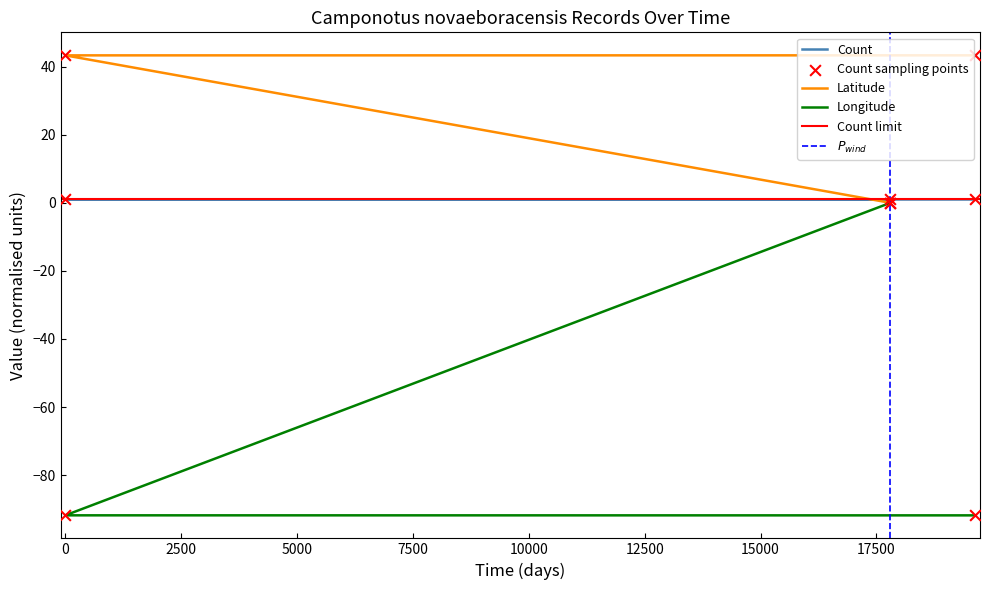

Which series has the largest Y range (max minus min)?

Longitude